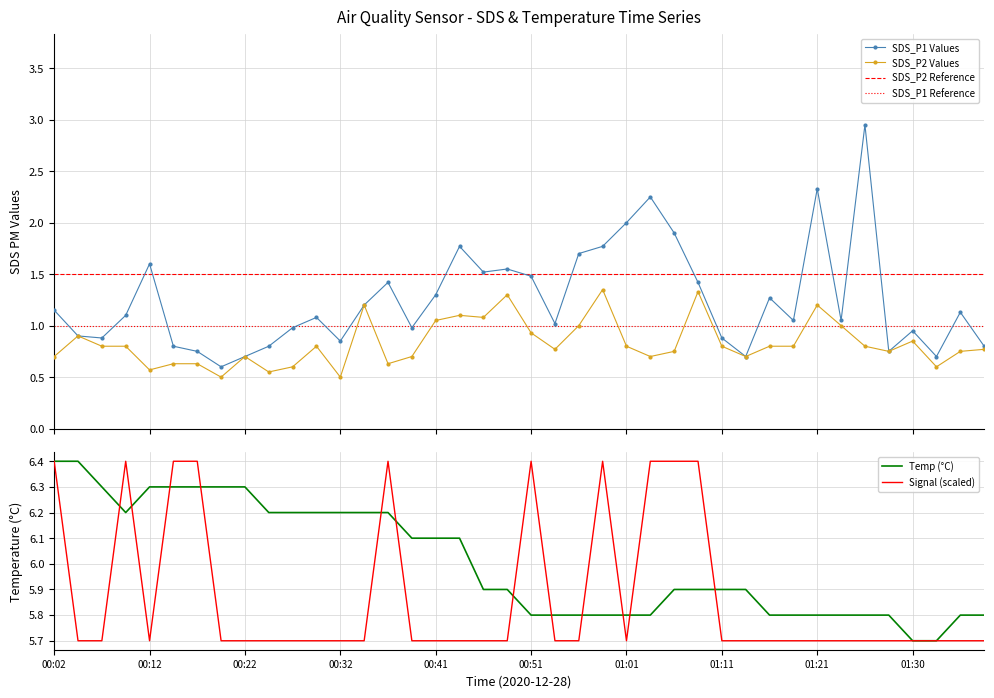

What is the sum of the SDS_P2 values at 00:10 and 01:18?

1.6